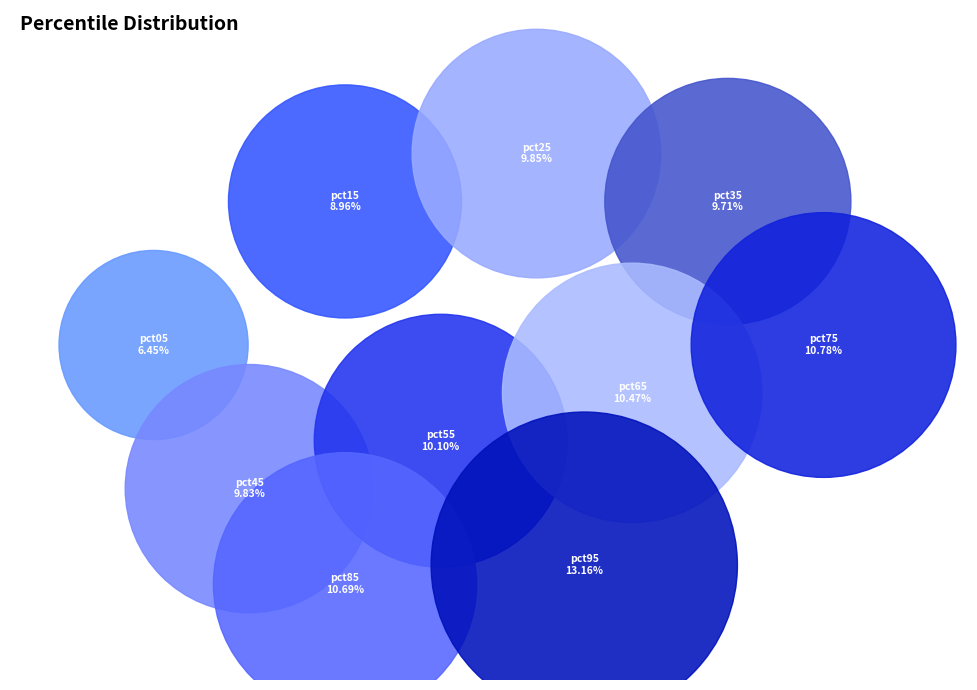

Which category has the smallest portion of the pie?

pct05